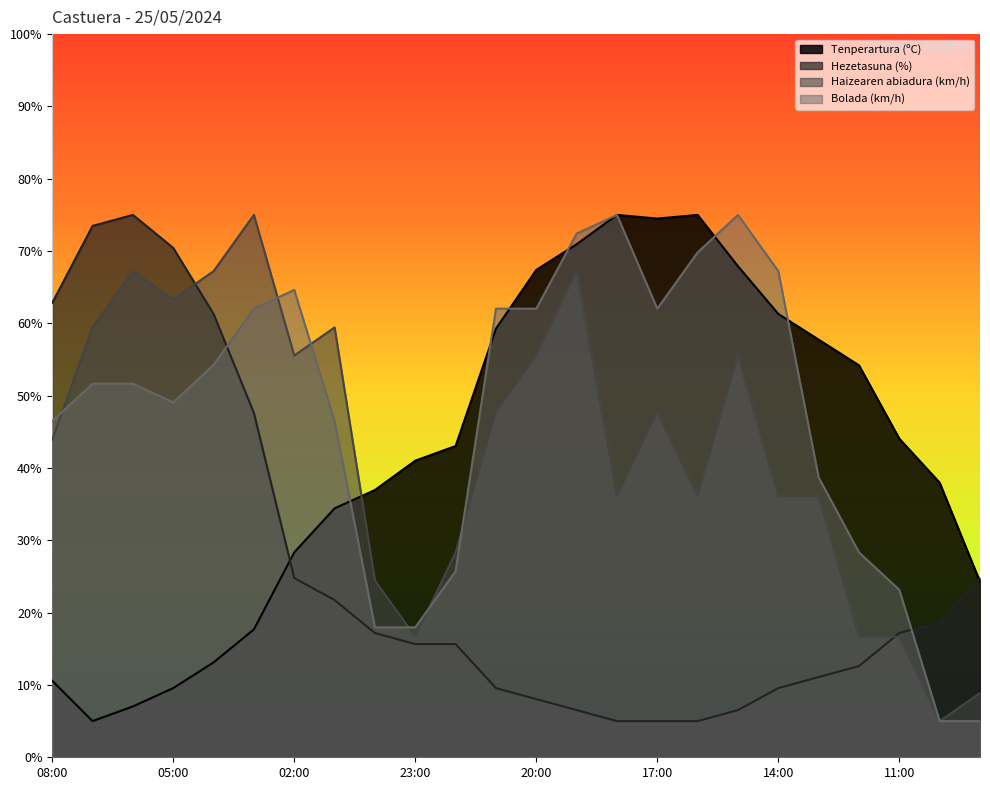

Reading left to right, transcribe all the data shown in this chart.

Tenperartura (ºC): 10.6	5.0	7.0	9.6	13.1	17.7	28.3	34.4	37.0	41.0	43.0	59.3	67.4	70.9	75.0	74.5	75.0	67.9	61.3	57.8	54.2	44.1	38.0	24.3
Hezetasuna (%): 62.8	73.5	75.0	70.4	61.3	47.6	24.8	21.7	17.2	15.7	15.7	9.6	8.0	6.5	5.0	5.0	5.0	6.5	9.6	11.1	12.6	17.2	18.7	24.8
Haizearen abiadura (km/h): 43.9	59.4	67.2	63.3	67.2	75.0	55.6	59.4	24.4	16.7	28.3	47.8	55.6	67.2	36.1	47.8	36.1	55.6	36.1	36.1	16.7	16.7	5.0	8.9
Bolada (km/h): 46.5	51.7	51.7	49.1	54.3	62.0	64.6	46.5	18.0	18.0	25.7	62.0	62.0	72.4	75.0	62.0	69.8	75.0	67.2	38.7	28.3	23.1	5.0	5.0